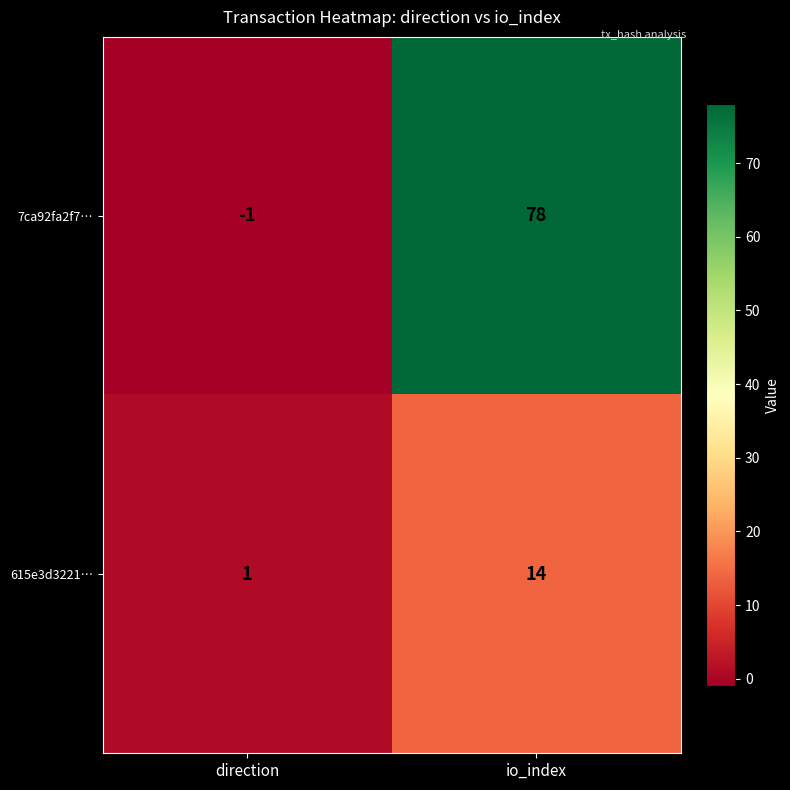

The 7ca92fa2f7… series shows -1 at direction. True or false?

True